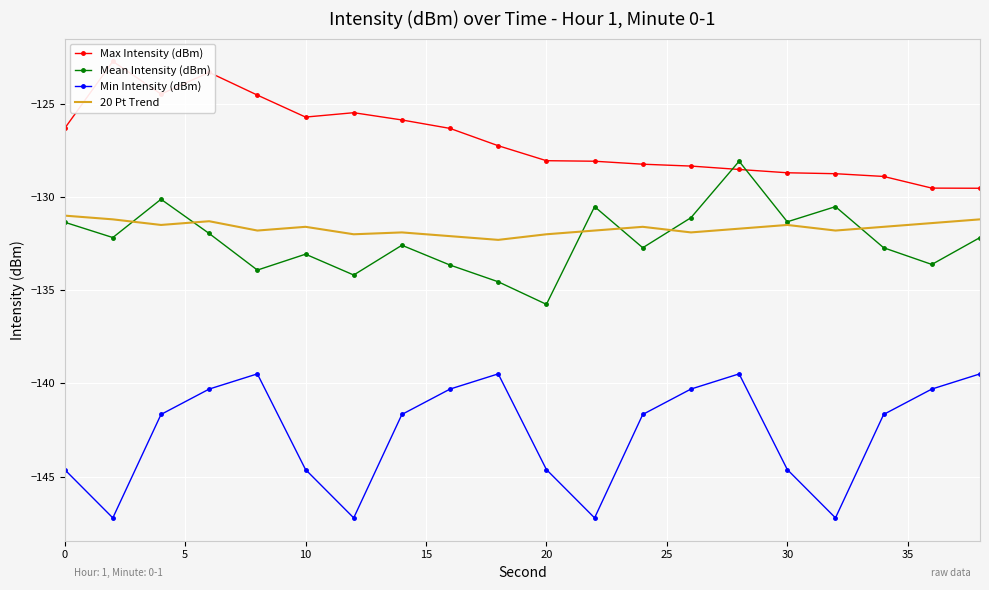

What is the minimum value for Mean Intensity (dBm)?

-135.8